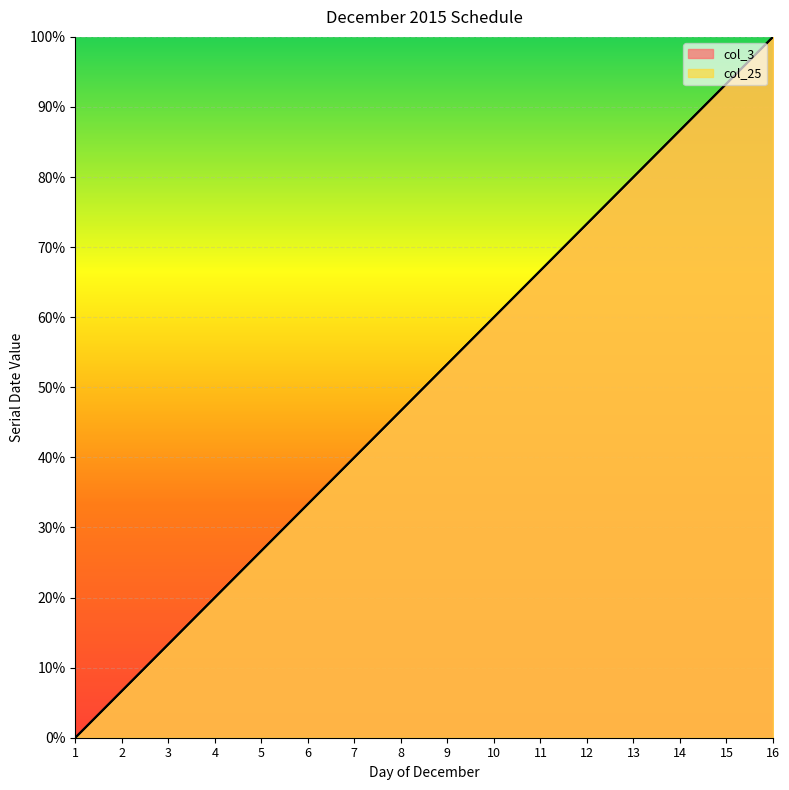

What is the total value across all series at 2?

13.3